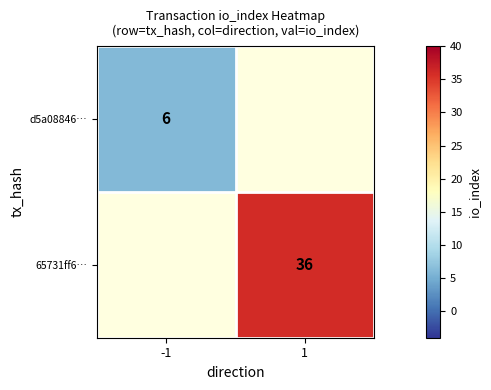

Is it true that 65731ff6… equals 47.9 at 1?

False